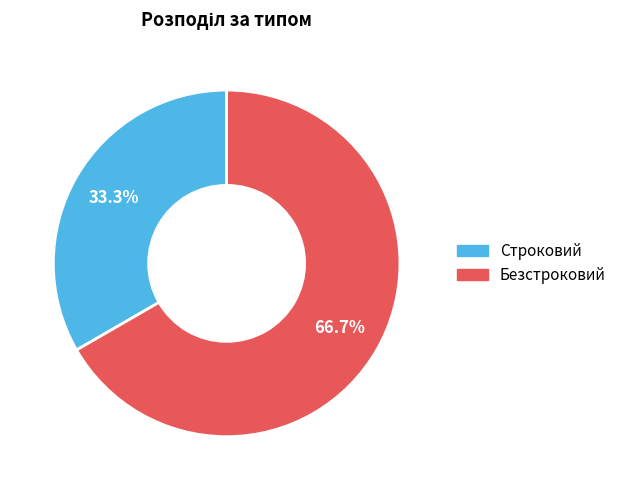

Do Безстроковий and Строковий together represent more than half of the pie?

Yes